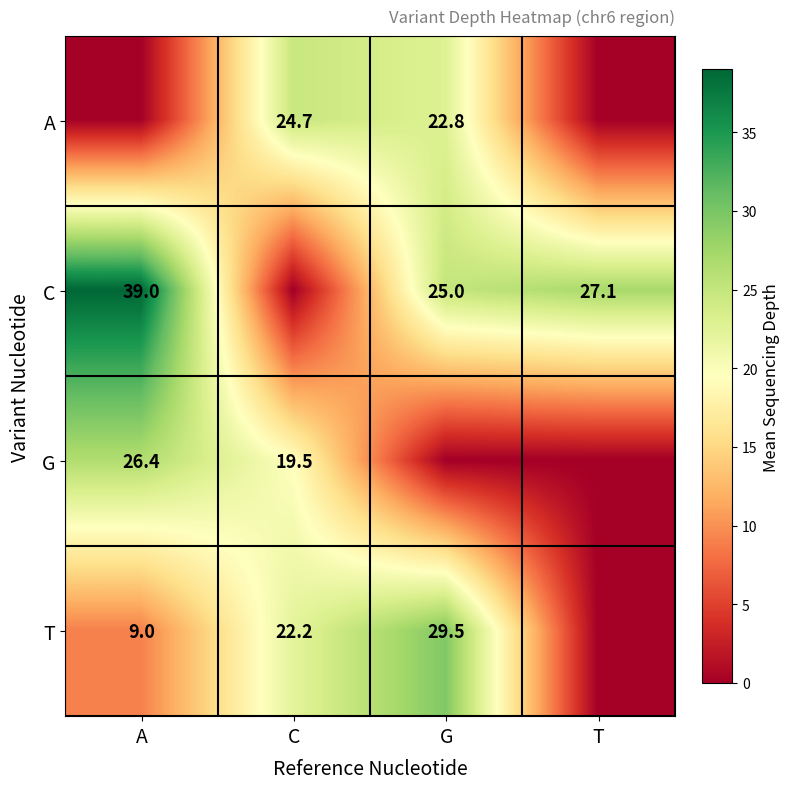

How many series are shown in this chart?

4